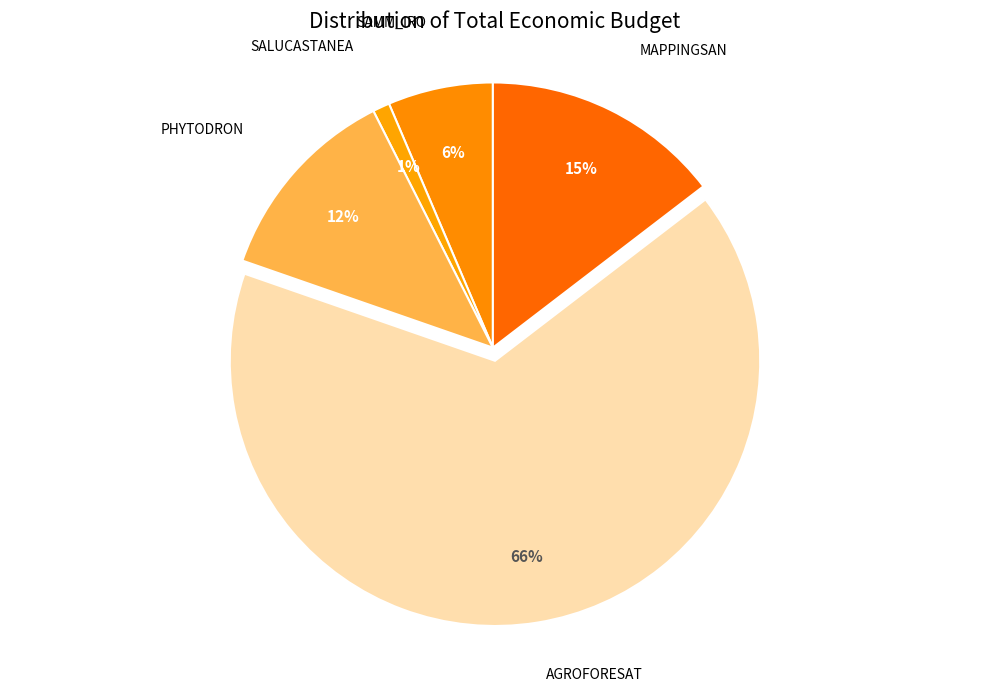

What is the smallest slice in the pie chart?

SALUCASTANEA